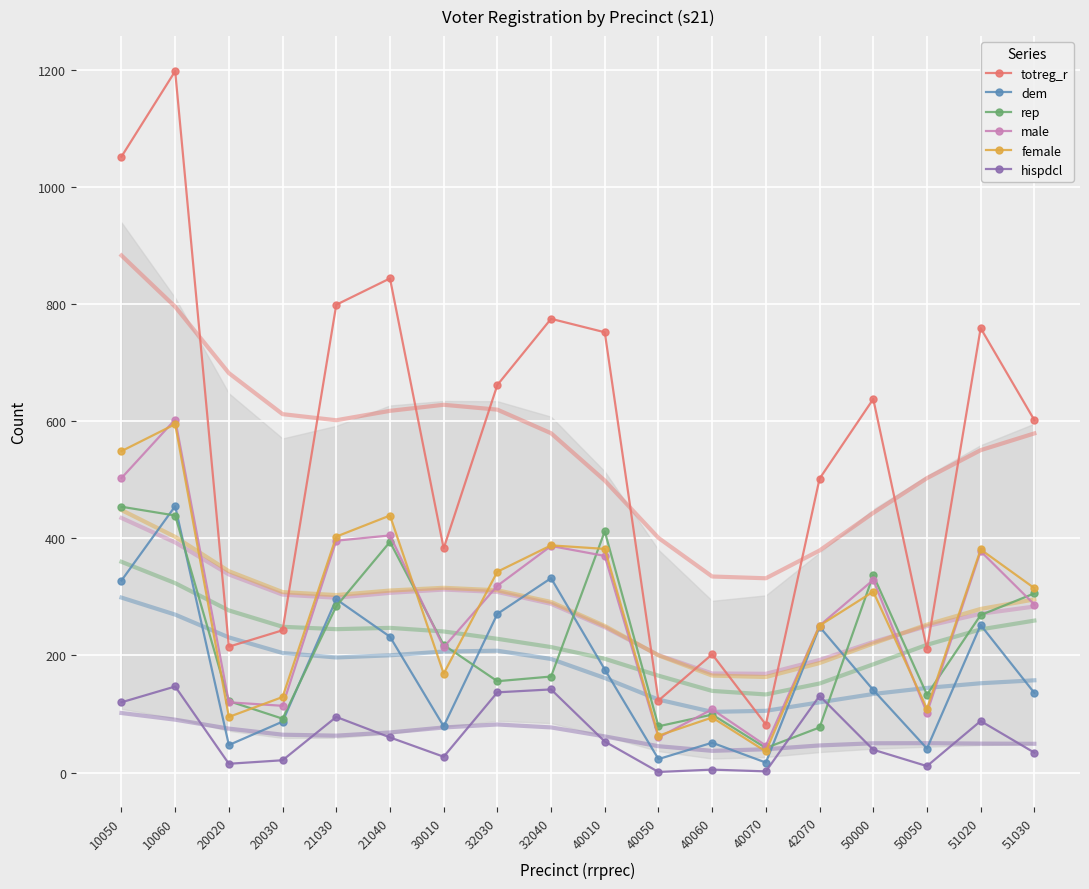

What is the difference between the highest and lowest values at 10060?

1051